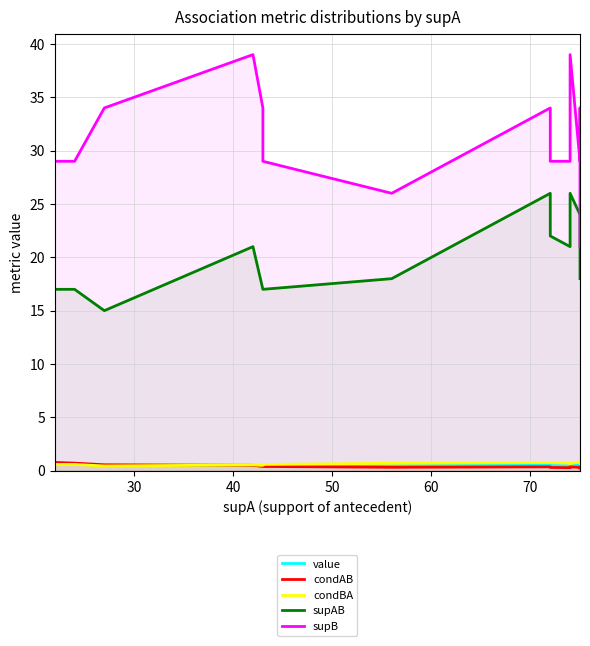

Rank the series by their maximum value, from lowest to highest.

value, condAB, condBA, supAB, supB